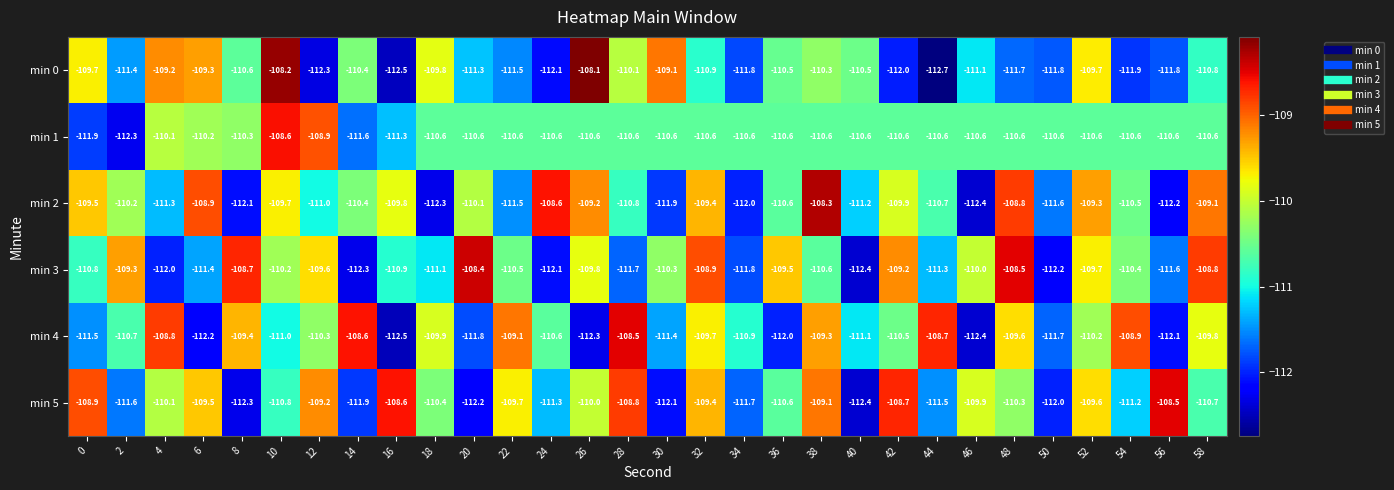

What is the minimum value shown in the chart?

-112.7